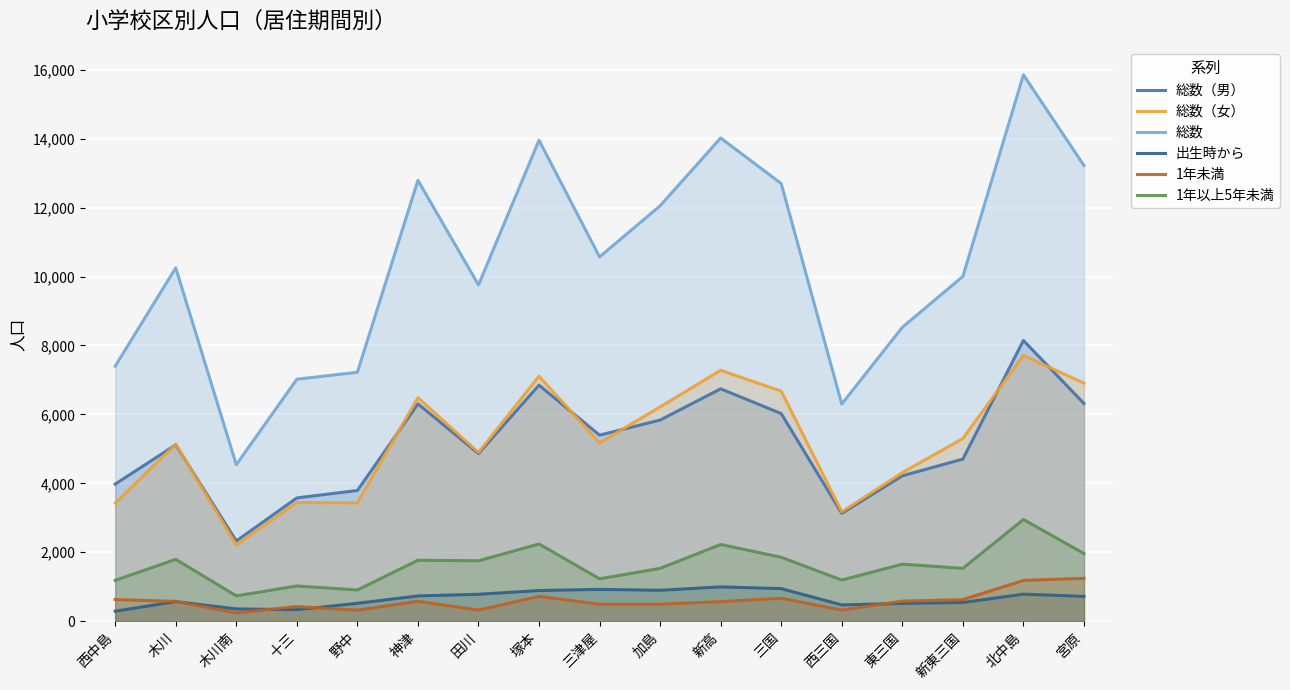

What is the minimum value for 総数（男）?

2327